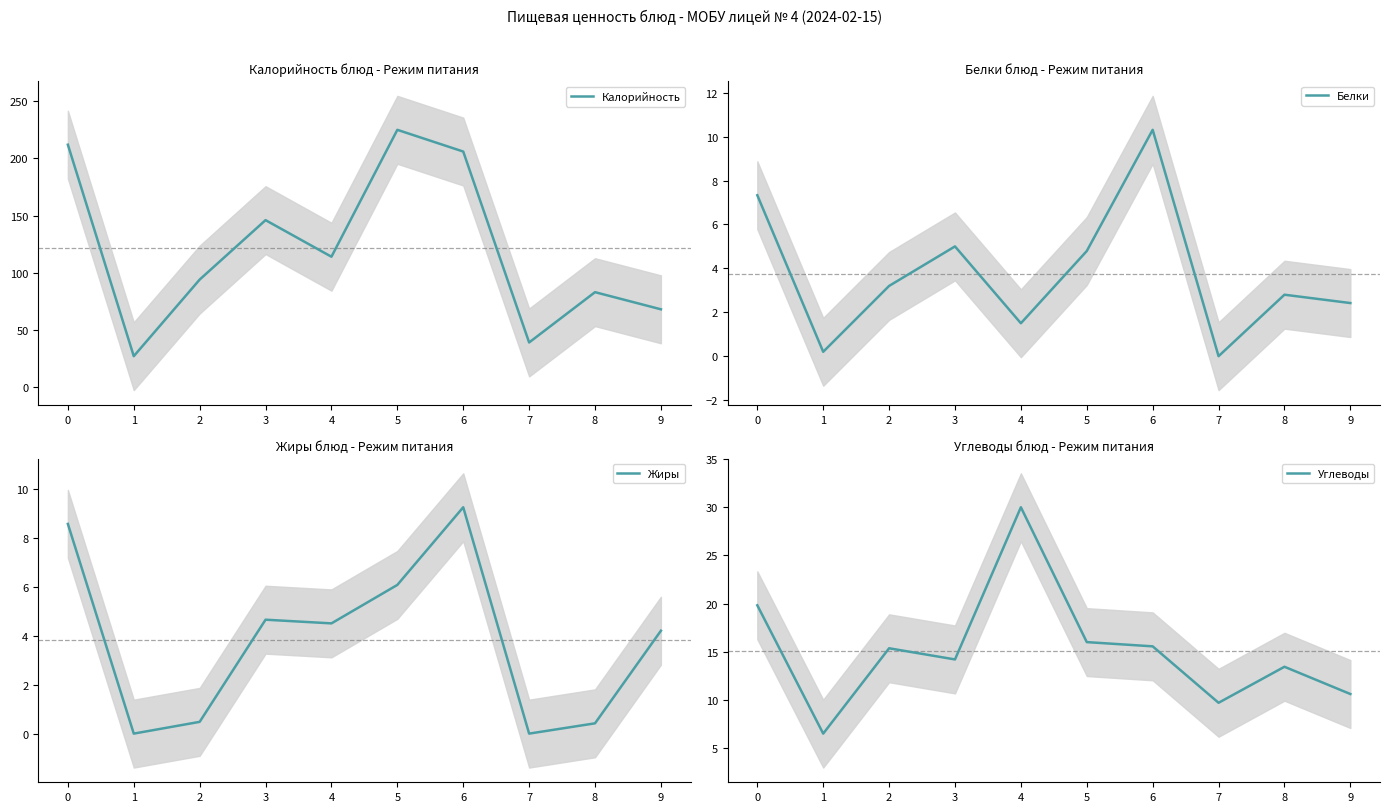

What is the sum of all Калорийность values?

1214